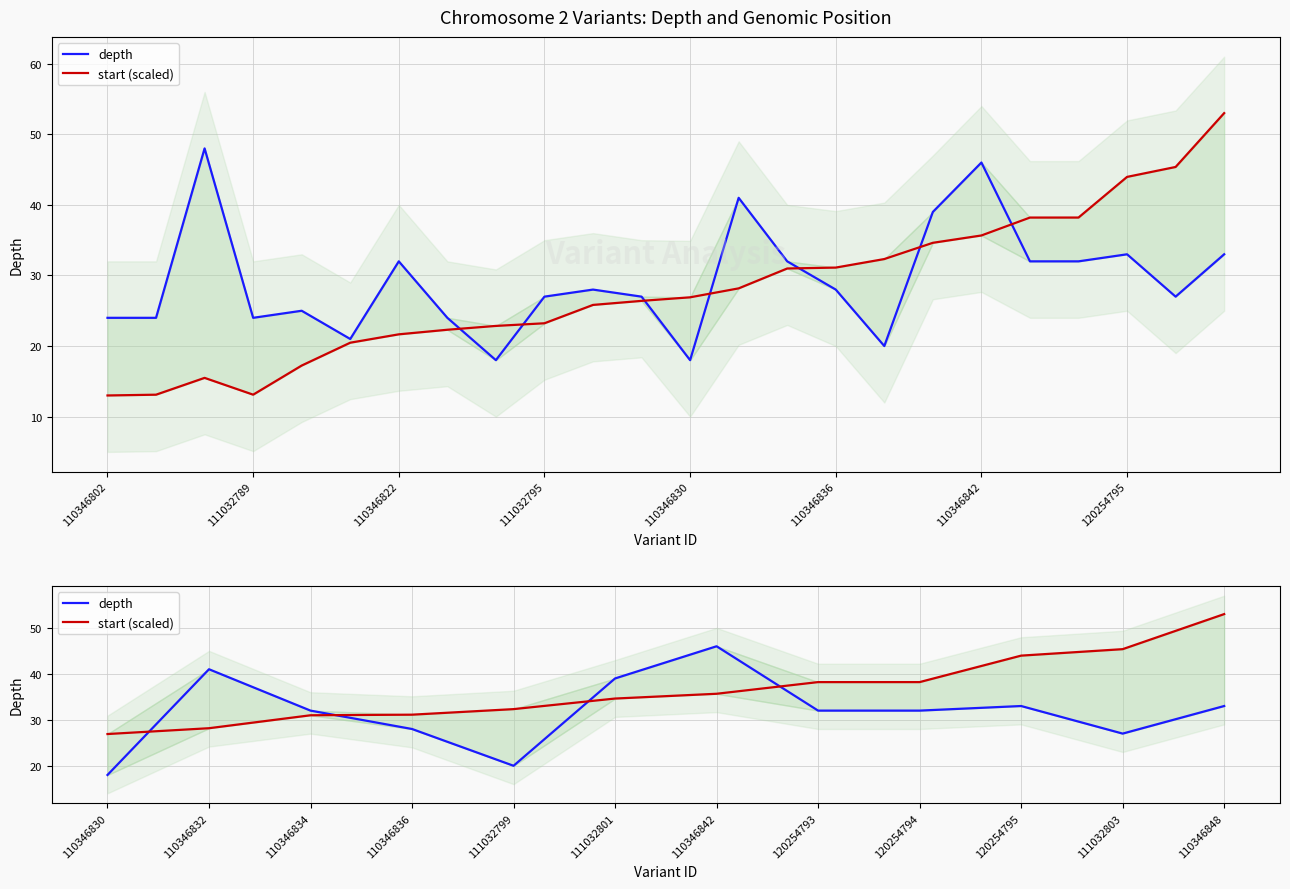

Rank the series at 110346834 from highest to lowest value.

depth, start (scaled)